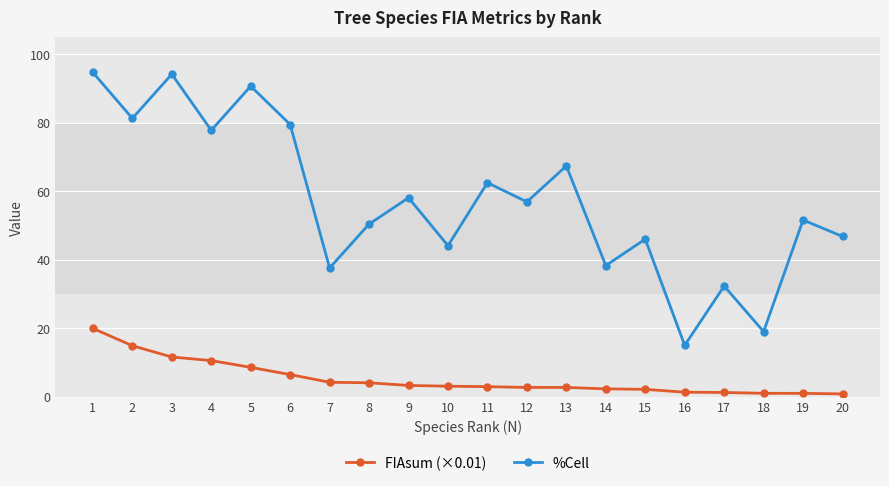

At which category does %Cell reach its first local valley?

2